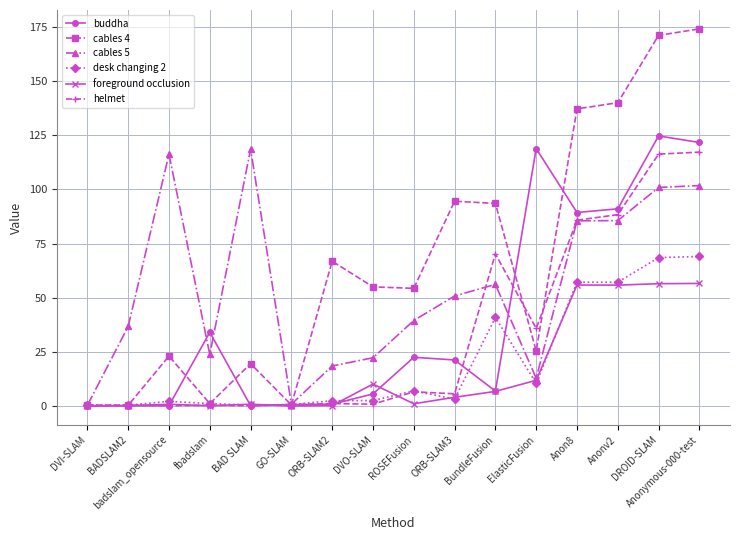

What is the highest value of the foreground occlusion series?

56.6